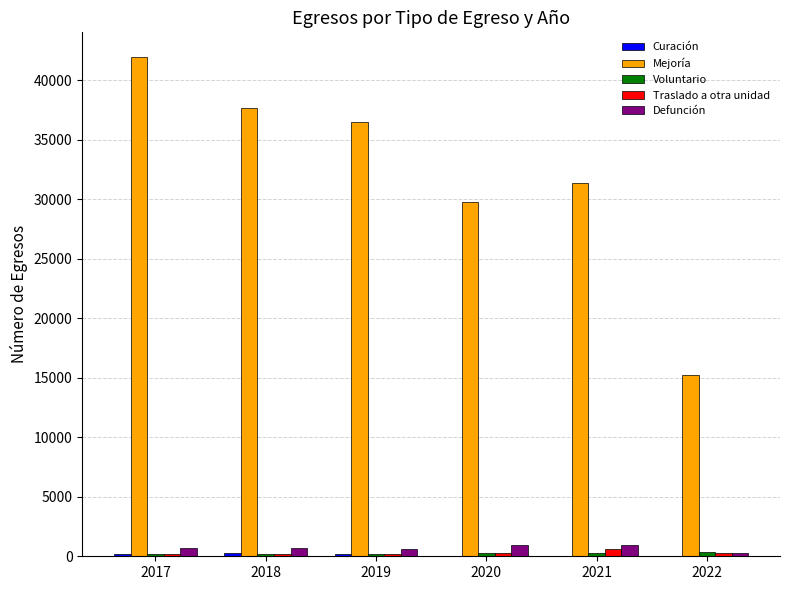

Between 2018 and 2022, which series saw the biggest shift?

Mejoría